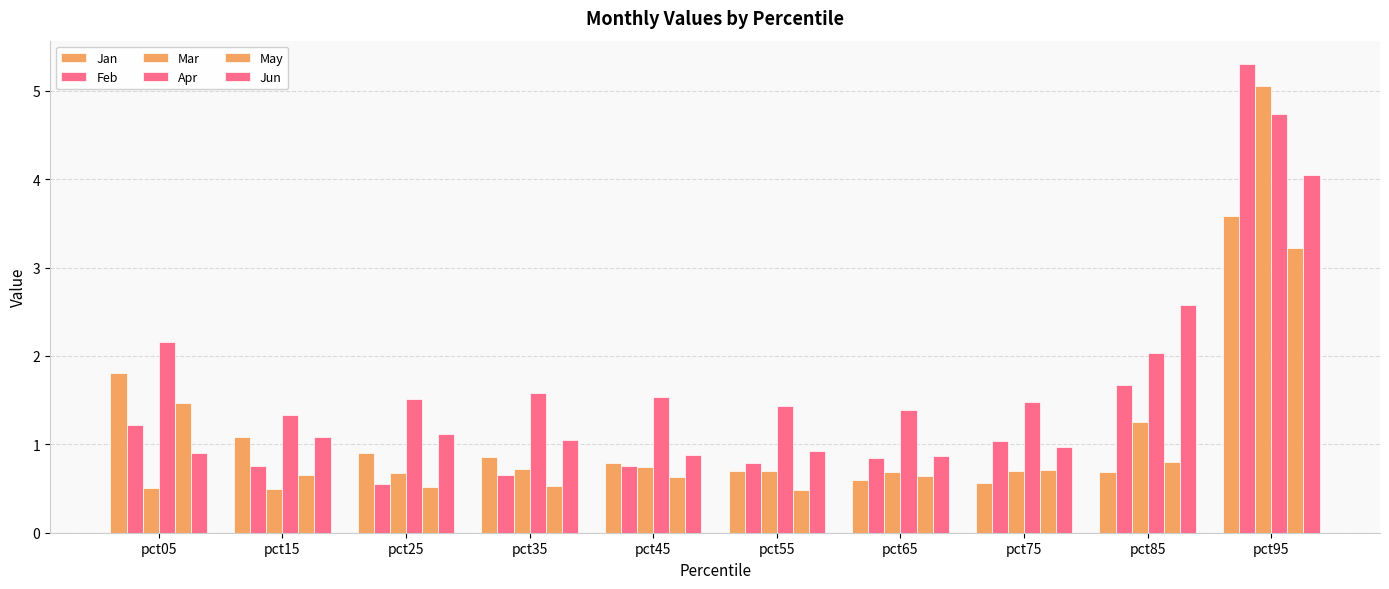

How many distinct data groups are displayed?

6